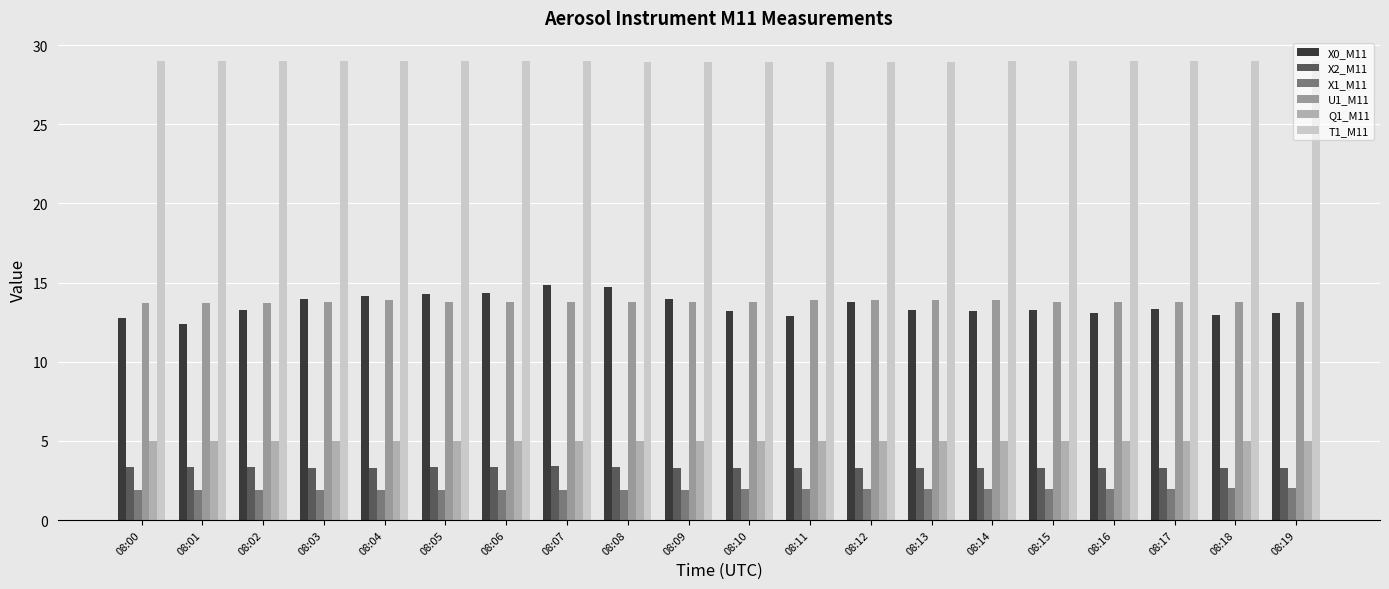

Which series has the widest spread of values?

X0_M11